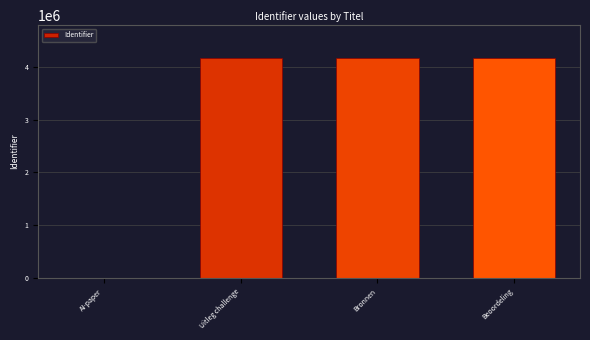

Read the value at Uitleg challenge.

4170856